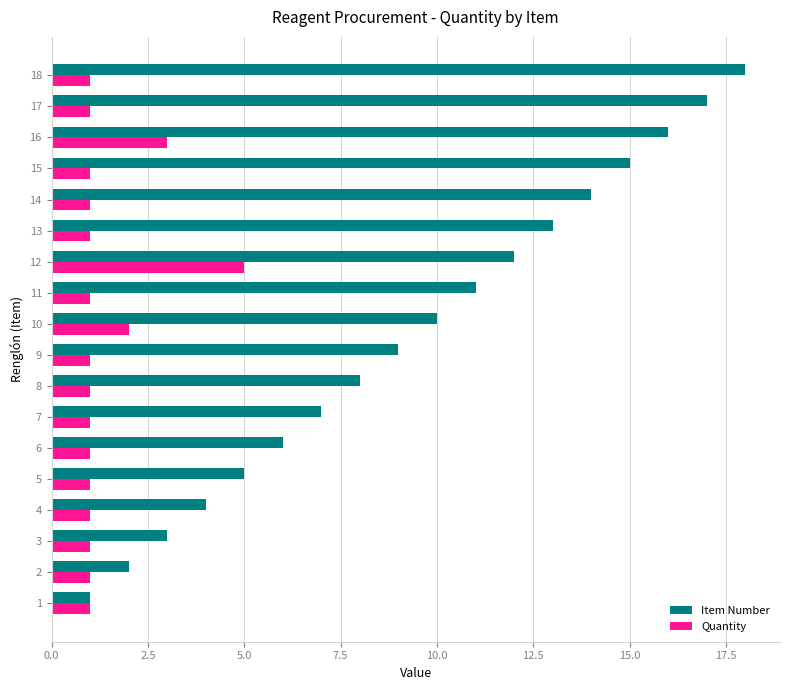

What is the maximum value for Item Number?

18